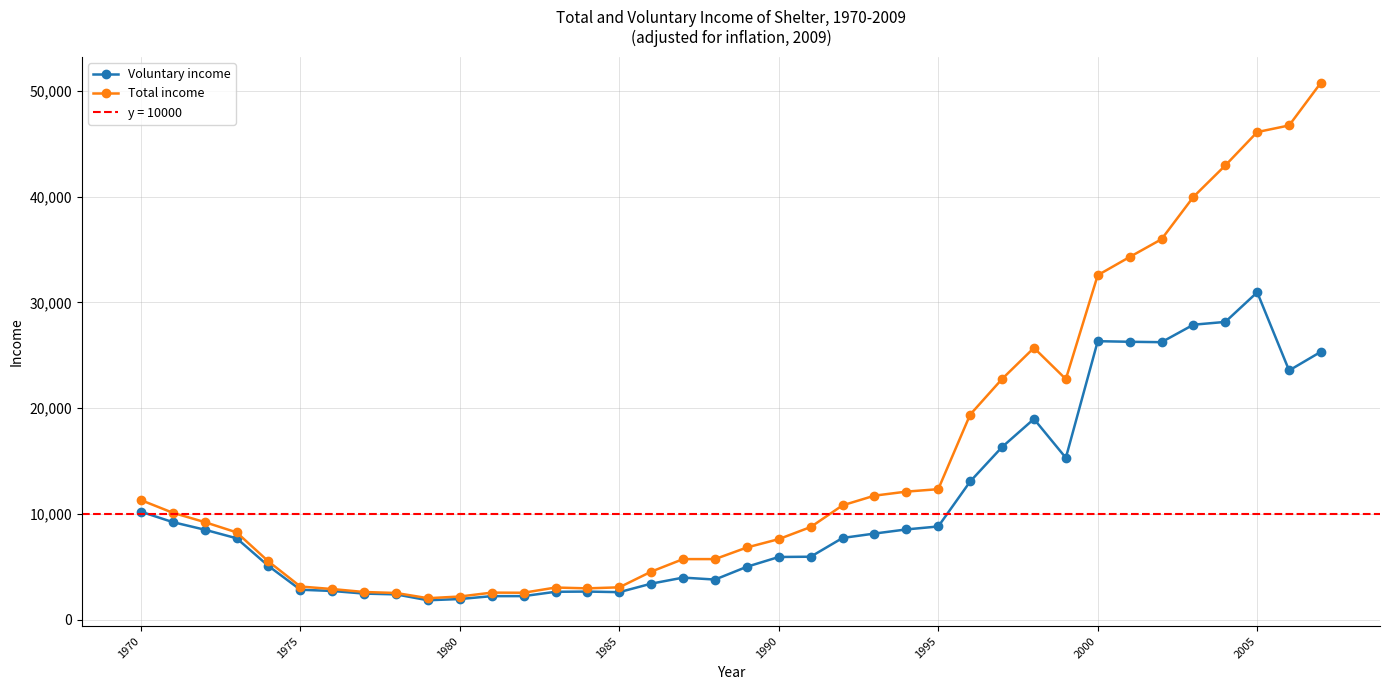

What is the minimum value for Total income?

2020.5